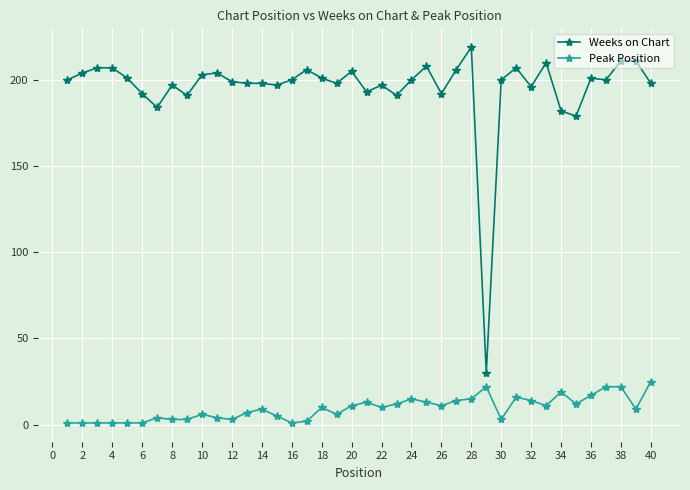

List the series in order of their peak value, highest first.

Weeks on Chart, Peak Position